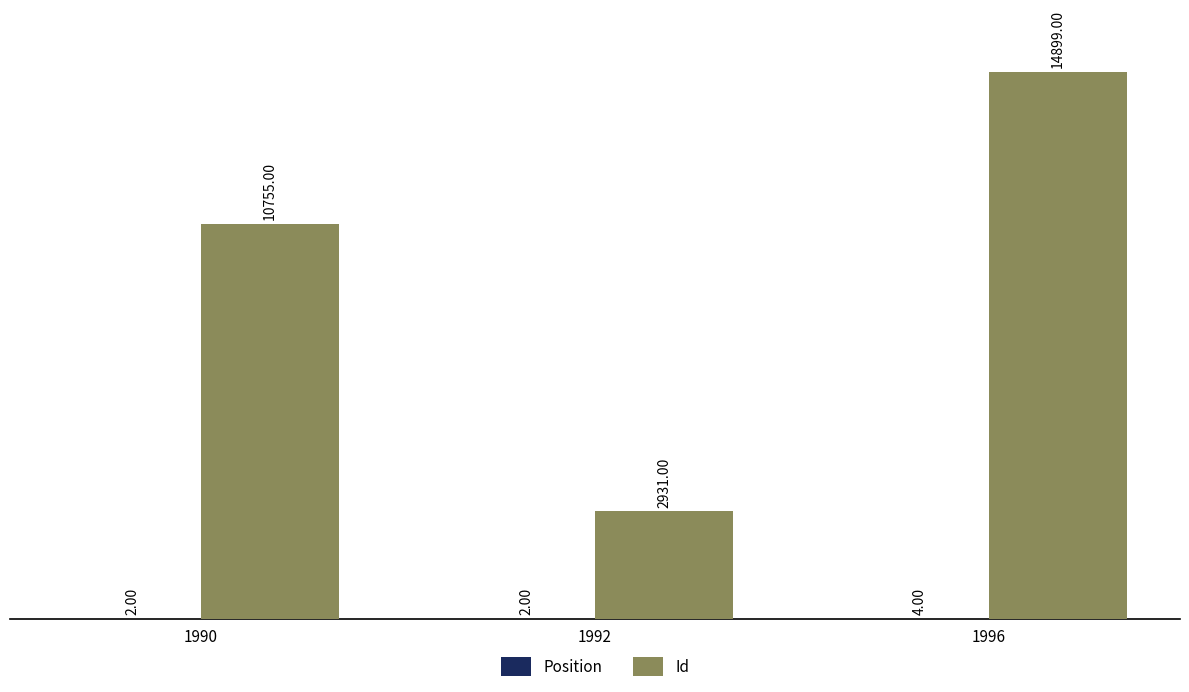

What is the total value across all series at 1992?

2933